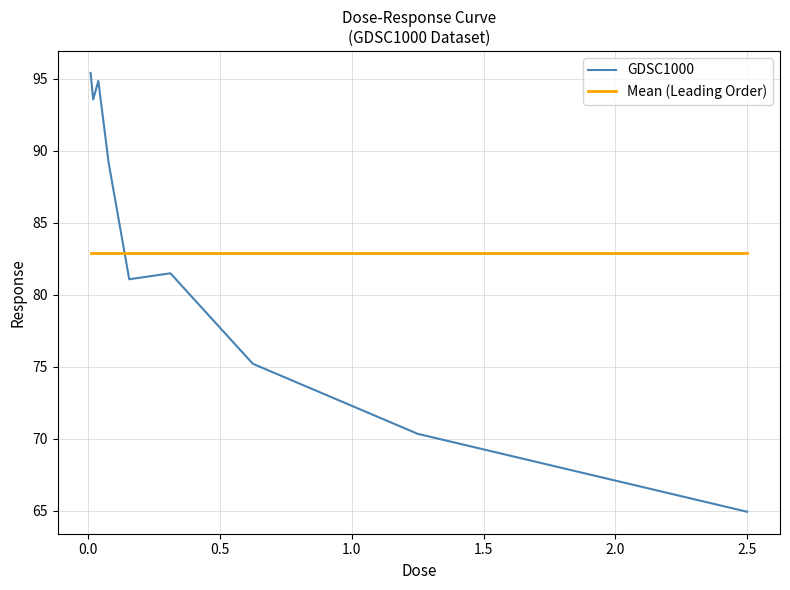

What is the difference between the maximum and minimum values in the GDSC1000 series?

30.5